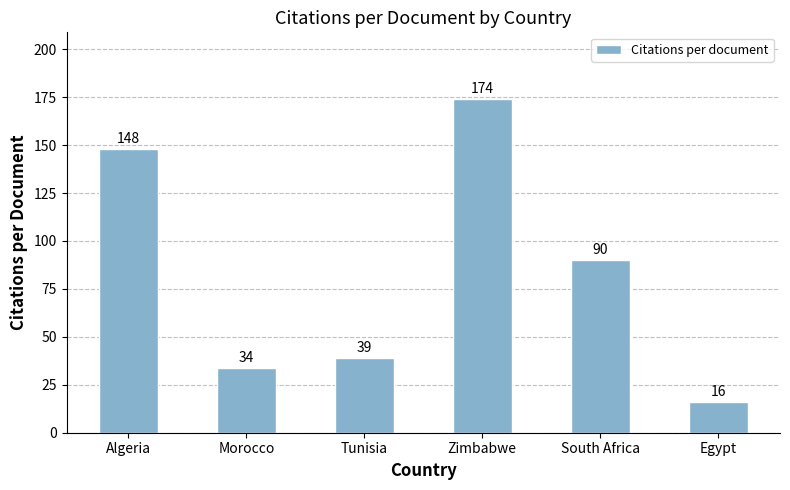

Reading left to right, what are all the values shown in this chart?

148	34	39	174	90	16